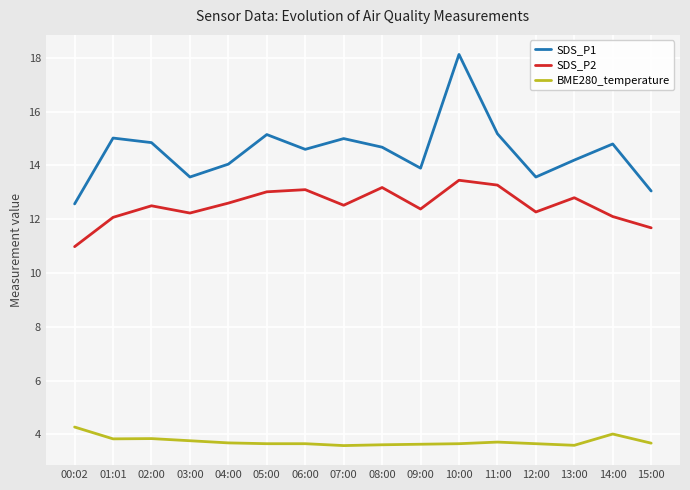

Which series has the widest spread of values?

SDS_P1